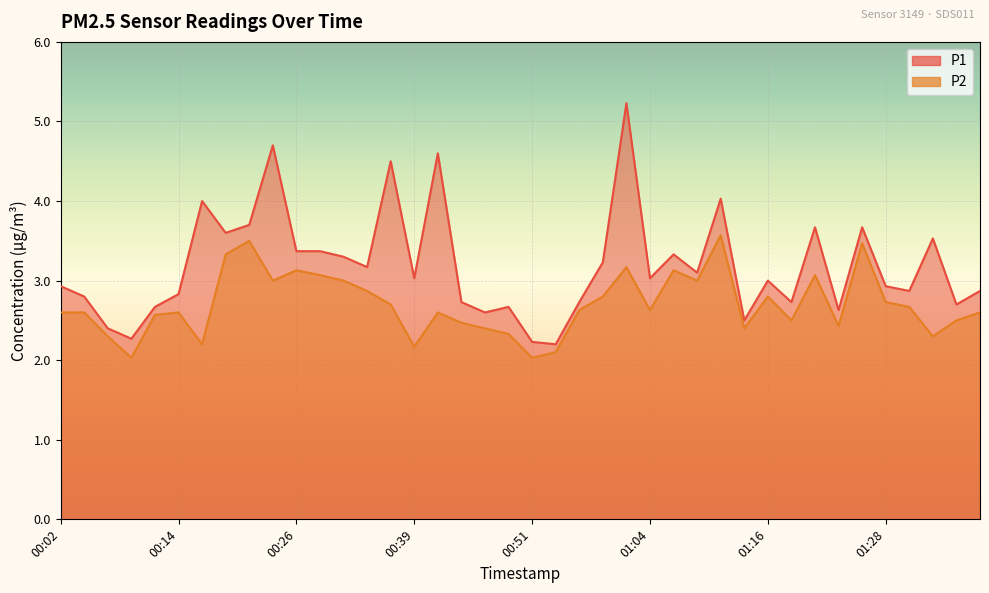

Between 00:04 and 01:23, which series saw the biggest shift?

P1